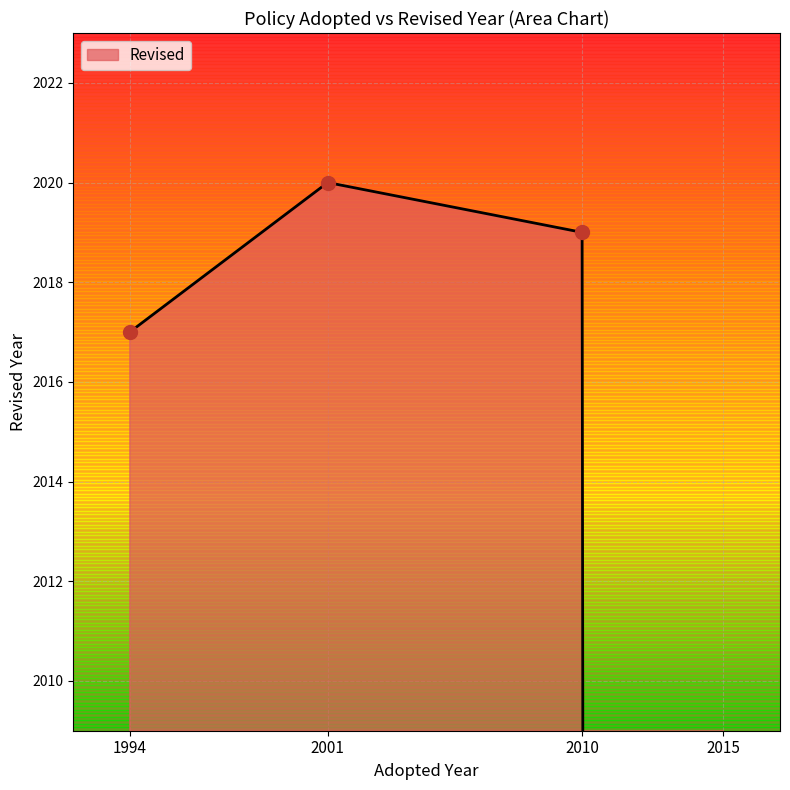

Between 1994 and 2010, which is larger?

2010